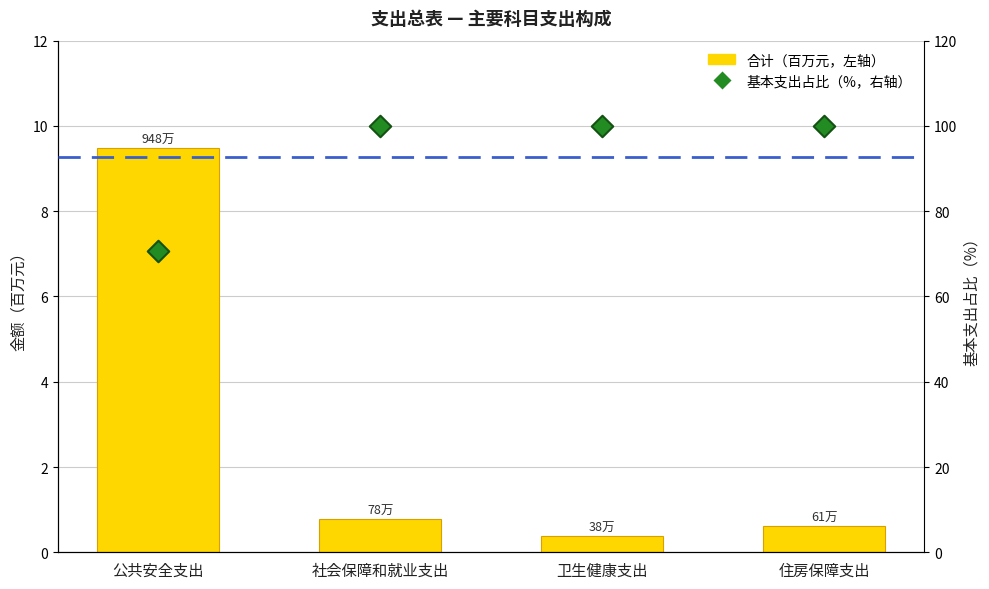

At how many categories does at least one series exceed 39?

4